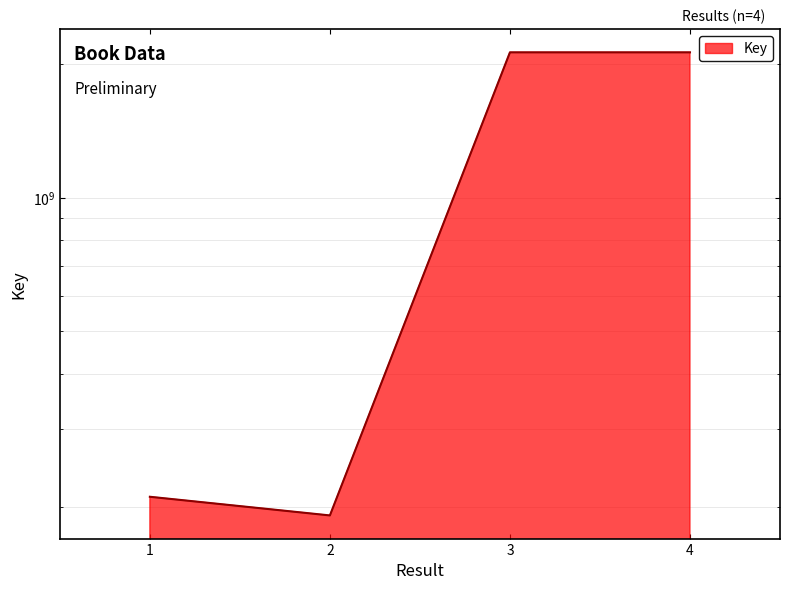

At which category does the chart reach its peak across all series?

3